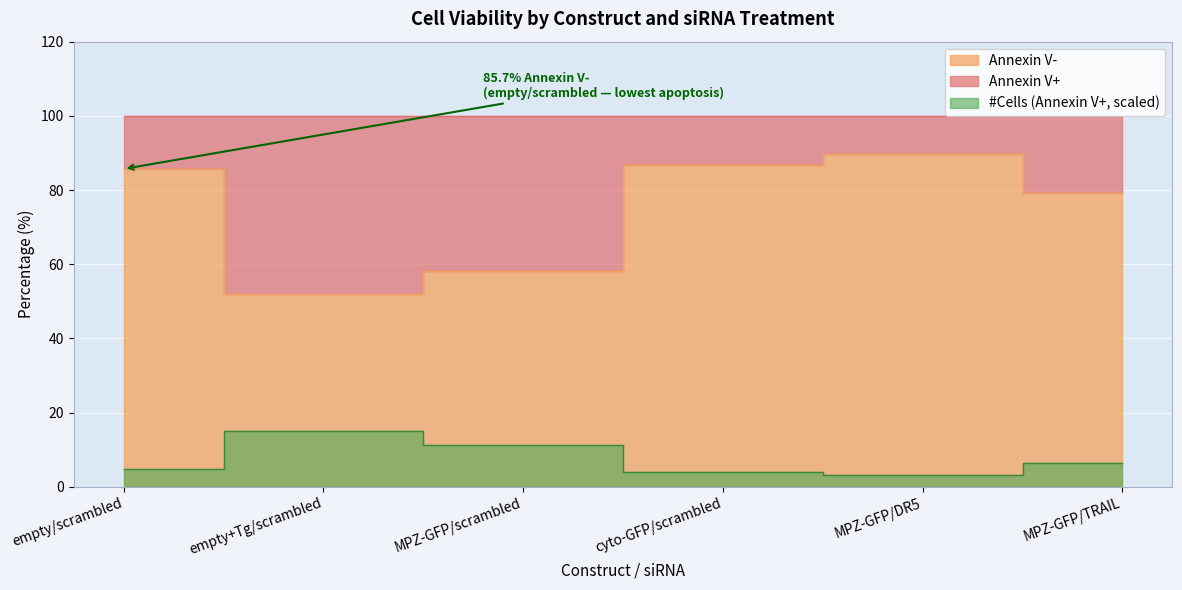

Where is the first local minimum for Annexin V+?

MPZ-GFP/DR5